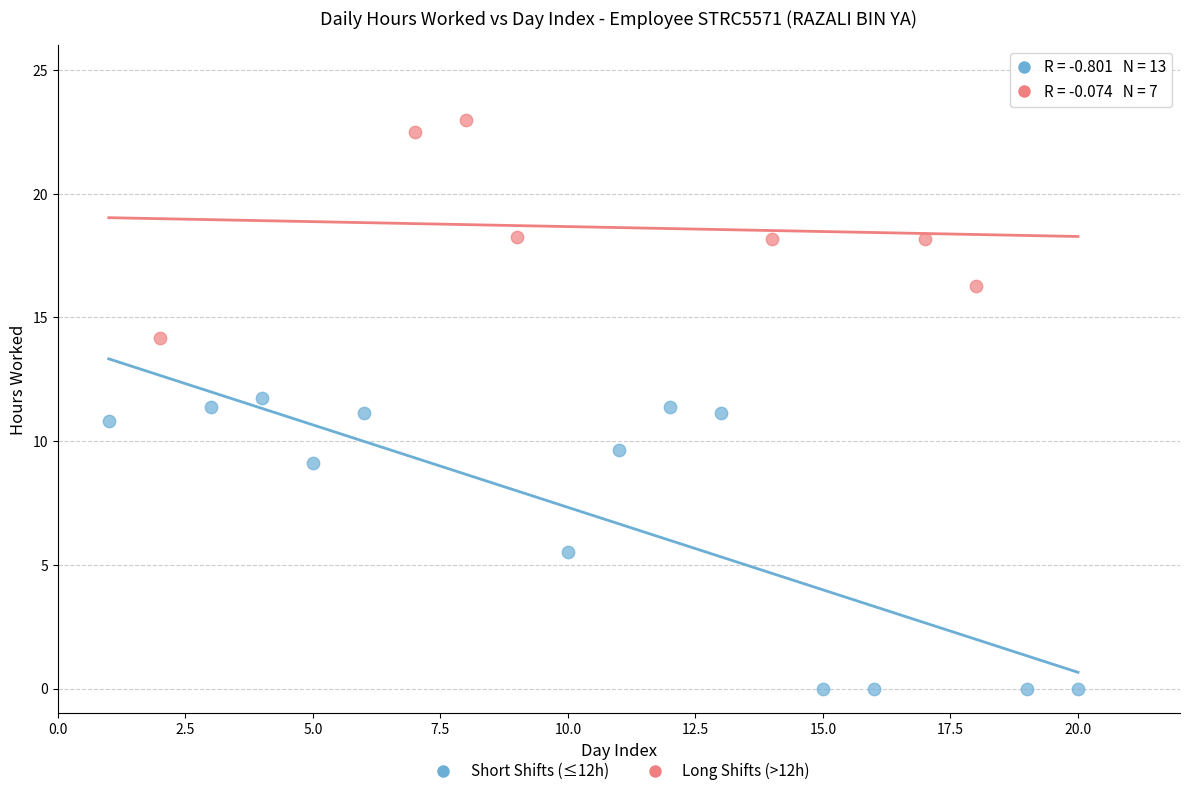

Which series contains the highest Y value?

Long Shifts (>12h)